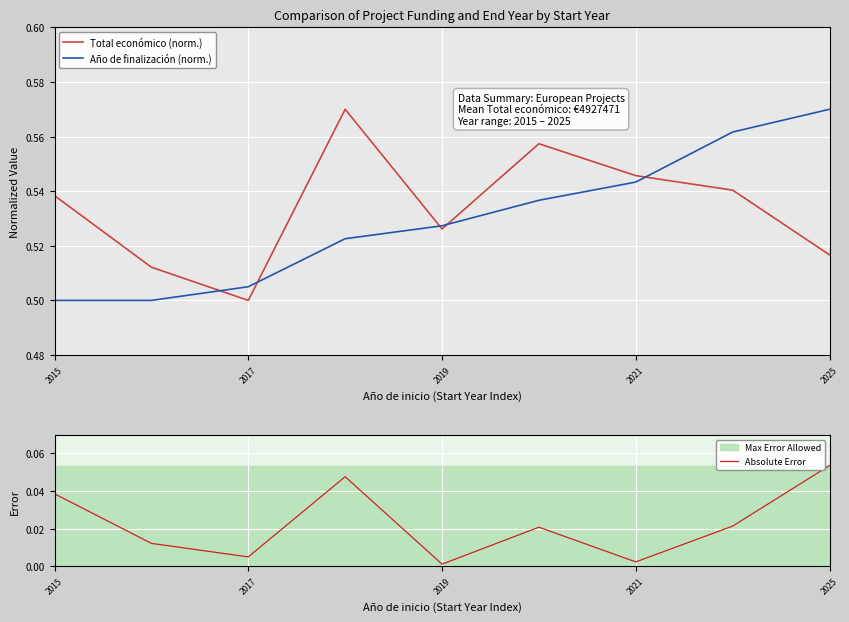

Rank the series at 2015 from highest to lowest value.

Total económico (norm.), Año de finalización (norm.), Absolute Error